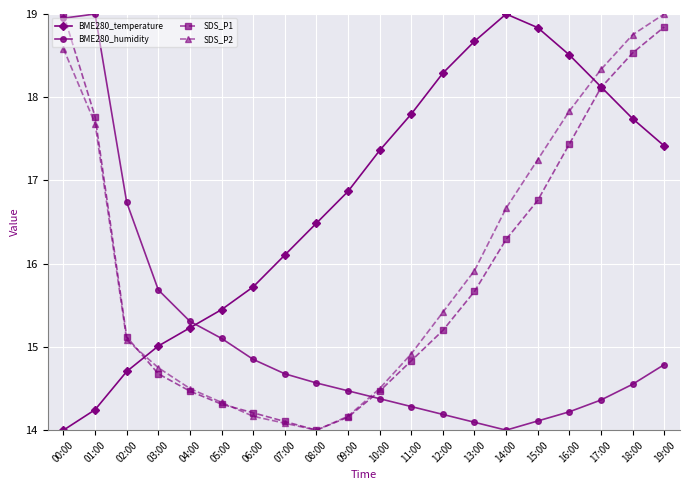

What is the difference between the highest and lowest values at 00:00?

5.0